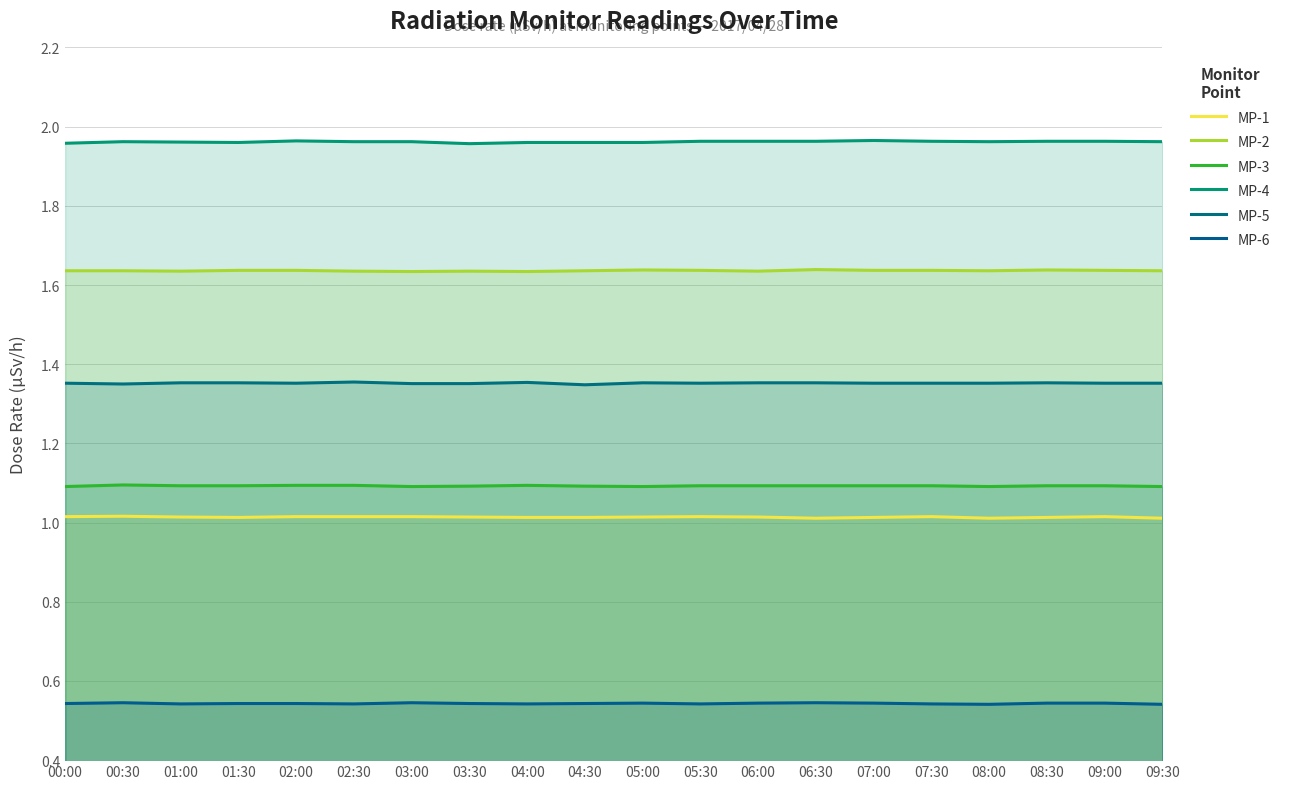

How many interior local valleys does the MP-6 series have?

5